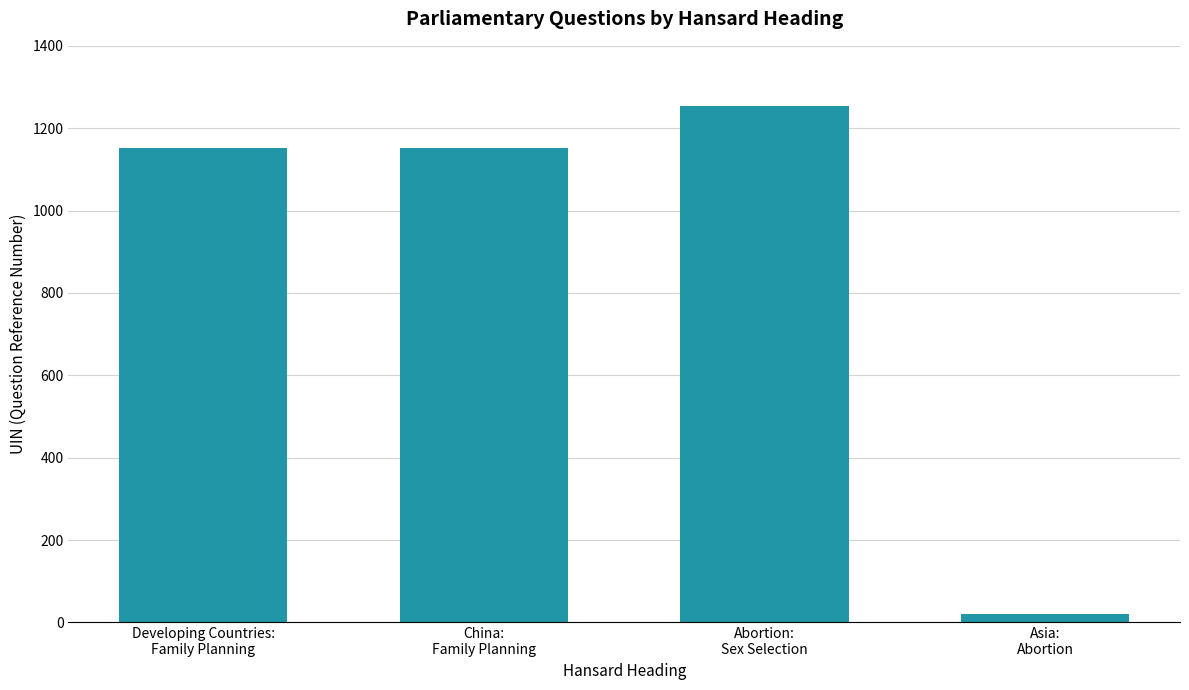

Is it true that the value at Asia:
Abortion is 20?

True